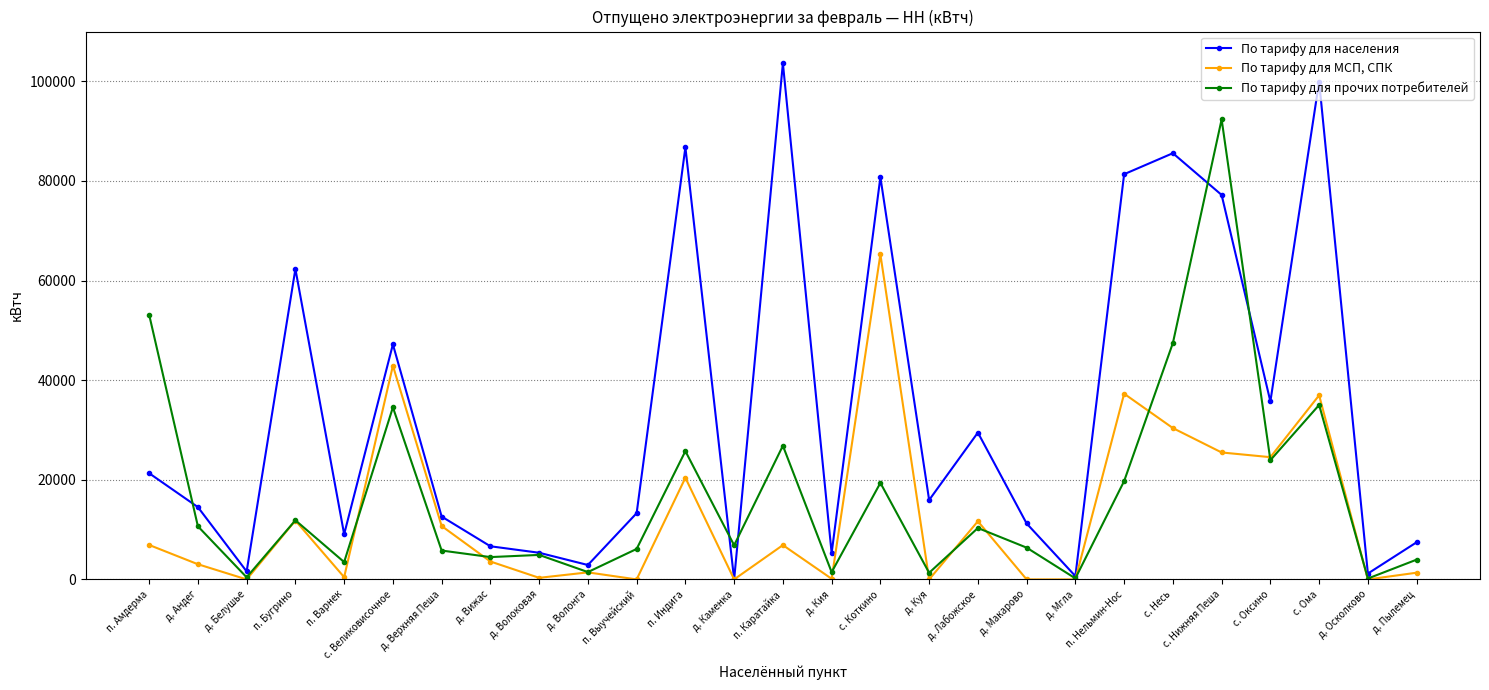

Which series has the largest range (max minus min)?

По тарифу для населения